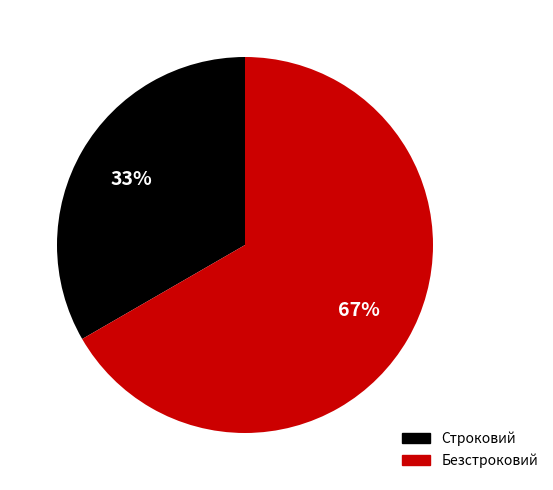

To the nearest percent, what is the combined percentage of Безстроковий and Строковий?

100%